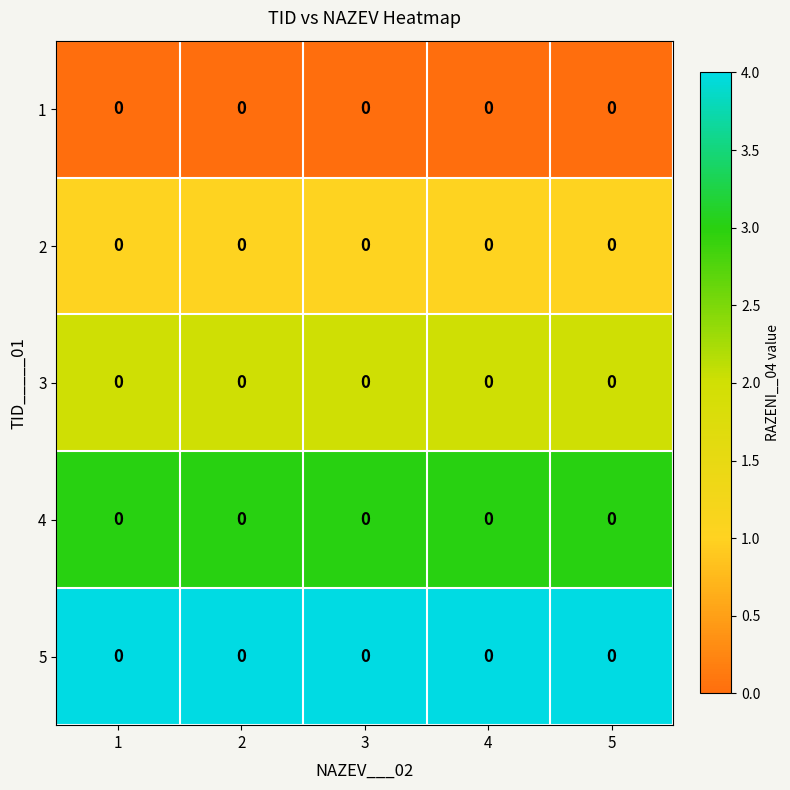

At which category does the chart reach its minimum across all series?

1